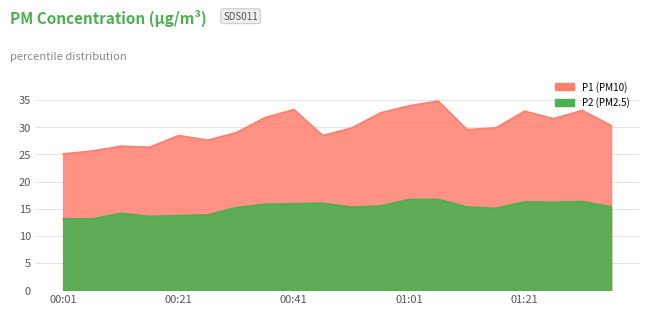

Which category has the highest value across all series?

01:06